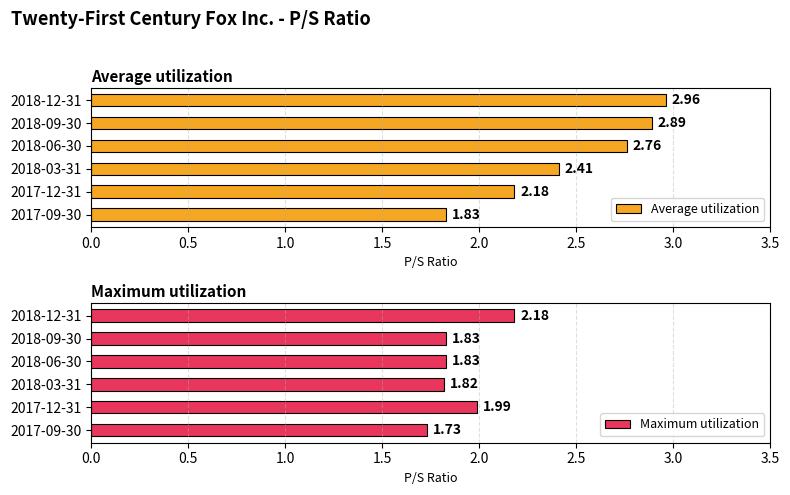

Which series has the largest total across all categories?

Average utilization